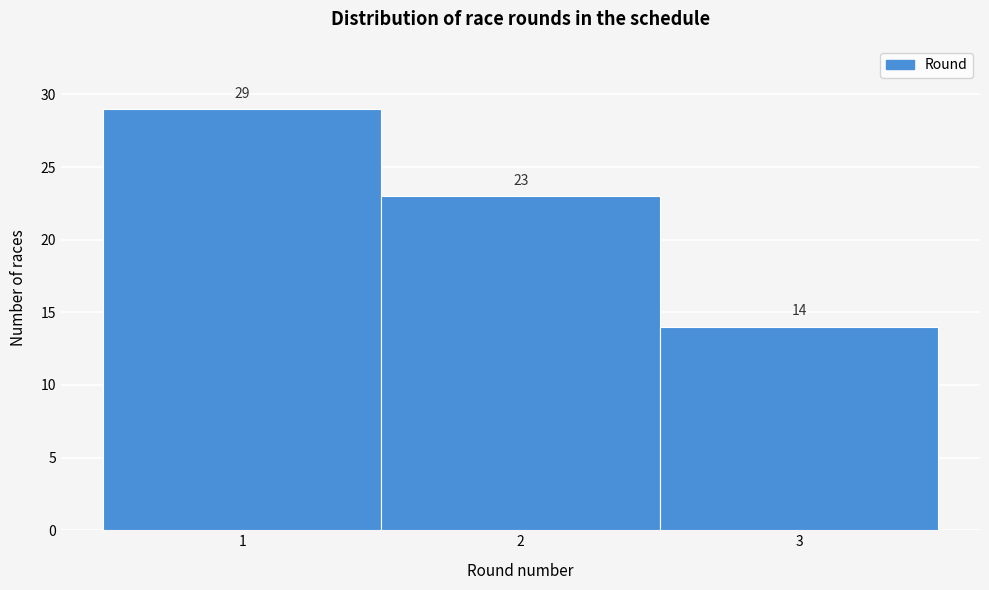

Over which range of the x-axis is the bar tallest?

0.5 to 1.5